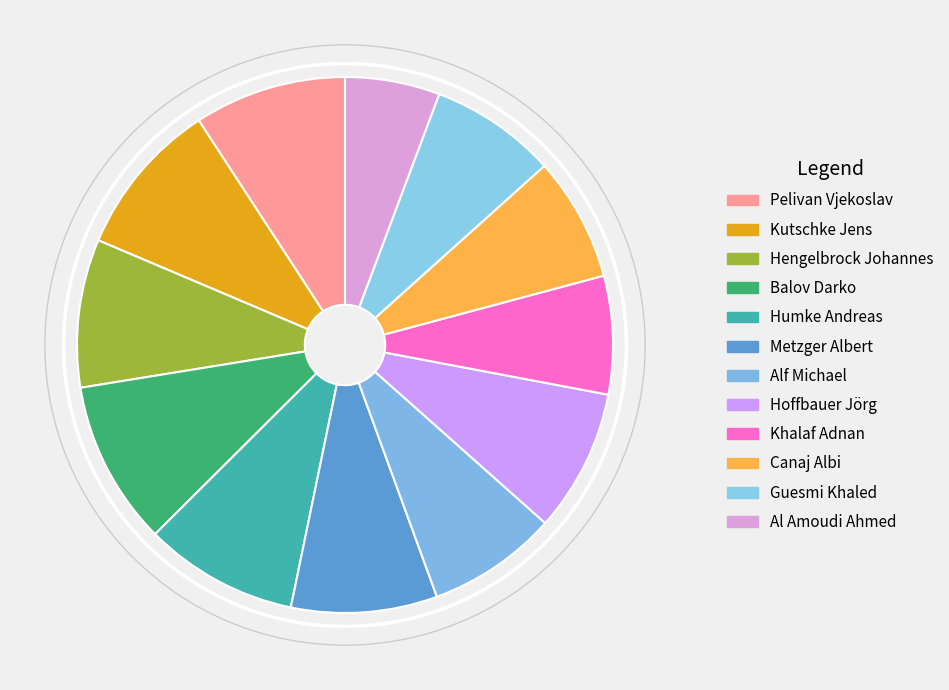

Does Hoffbauer Jörg account for over 50% of the chart?

No